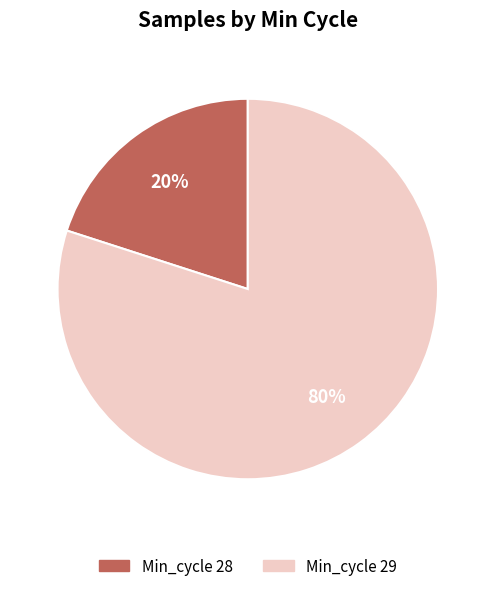

Rank the categories by value from lowest to highest.

Min_cycle 28, Min_cycle 29